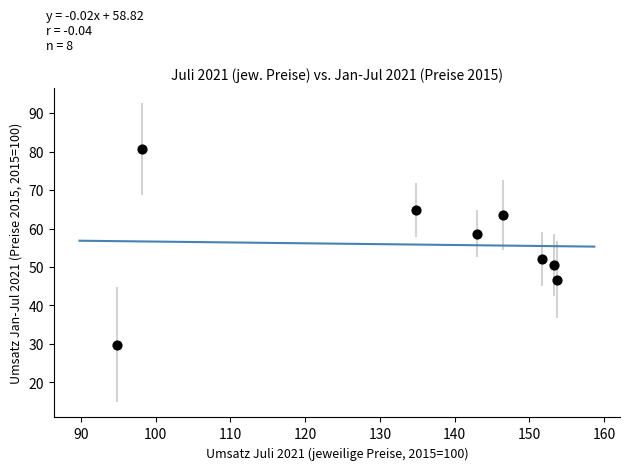

What is the range of Y values (max minus min)?

50.9